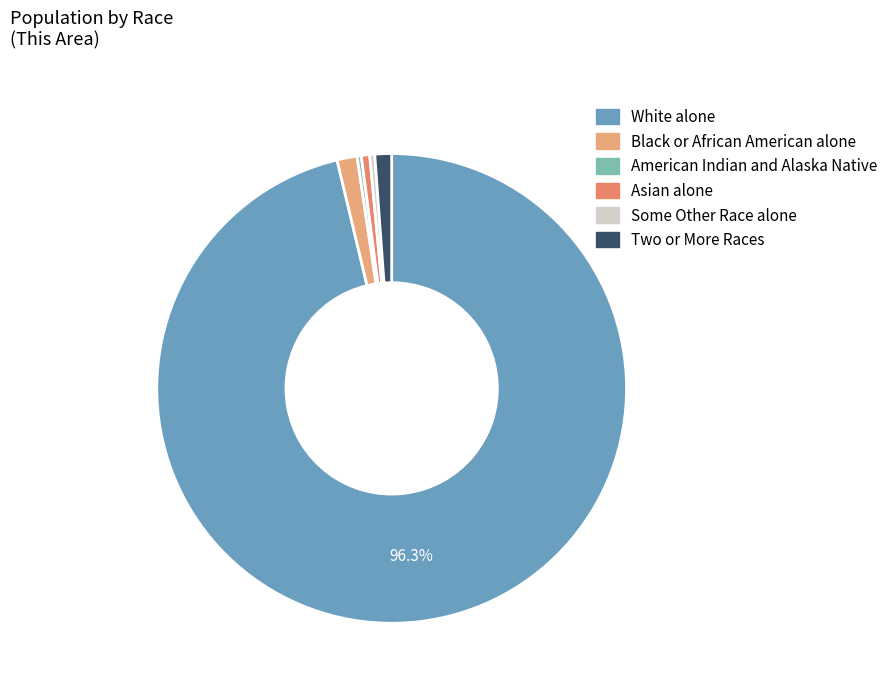

Count the number of slices in the pie.

6